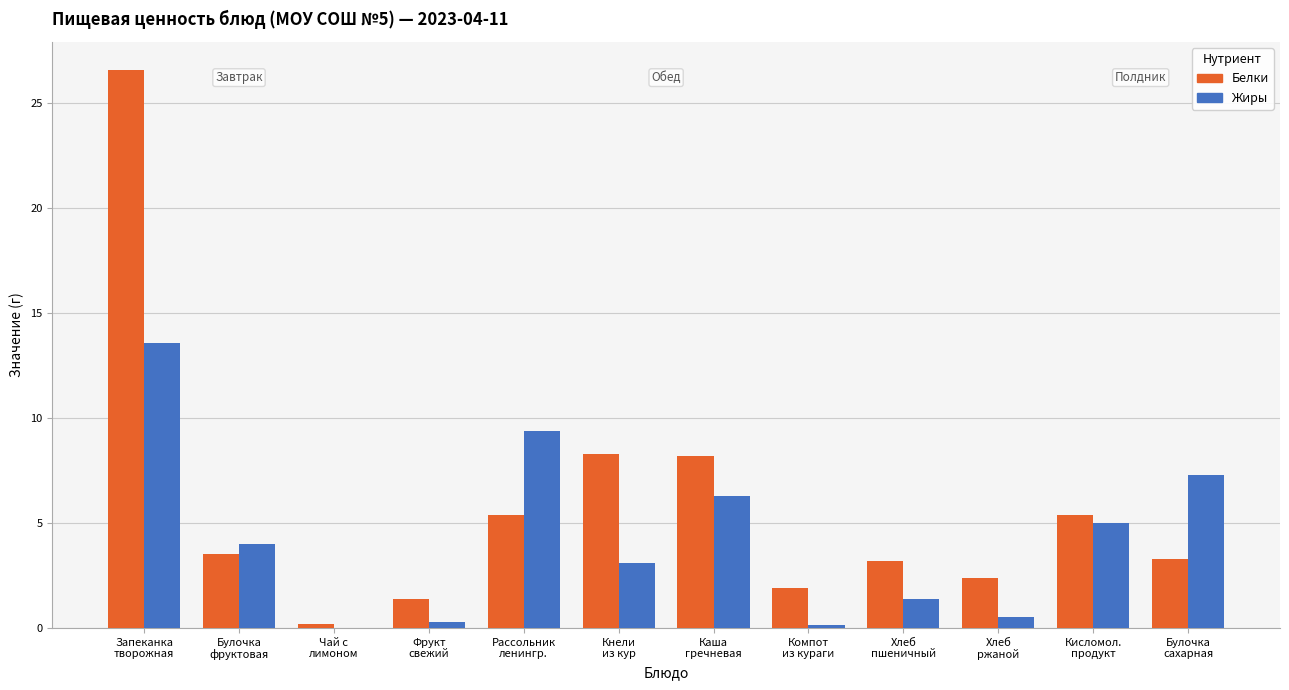

The value of Жиры at Булочка
фруктовая is 1.9. True or false?

False